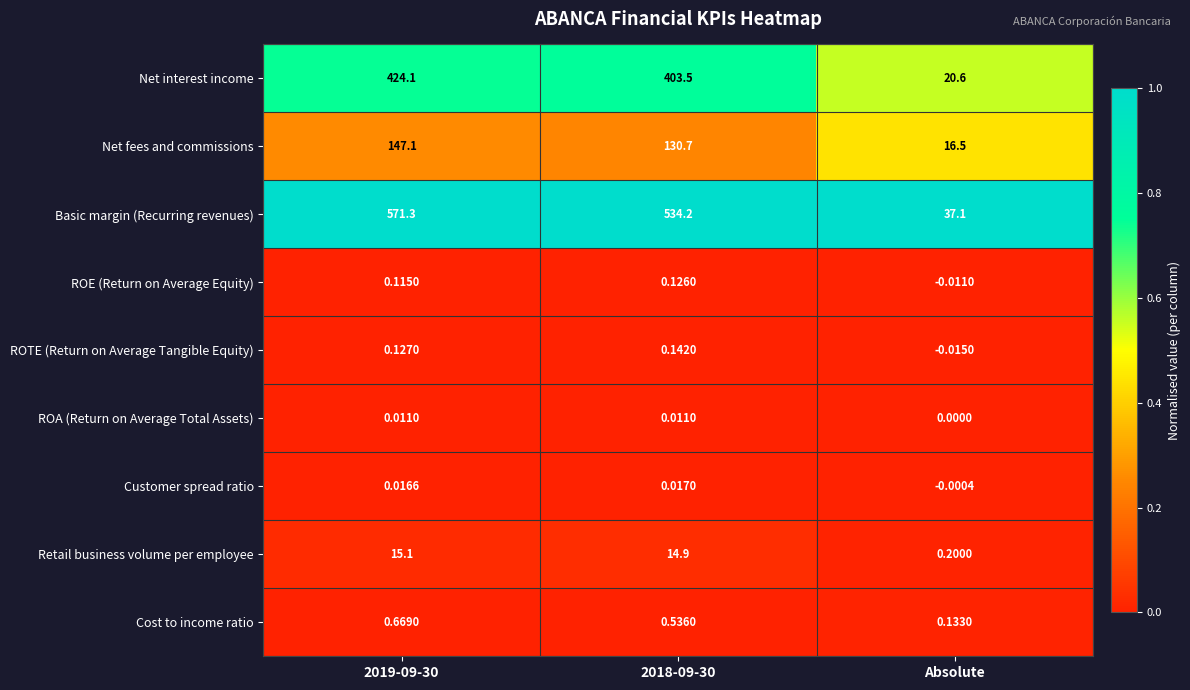

Rank the series at Absolute from highest to lowest value.

Basic margin (Recurring revenues), Net interest income, Net fees and commissions, Retail business volume per employee, Cost to income ratio, ROA (Return on Average Total Assets), Customer spread ratio, ROE (Return on Average Equity), ROTE (Return on Average Tangible Equity)